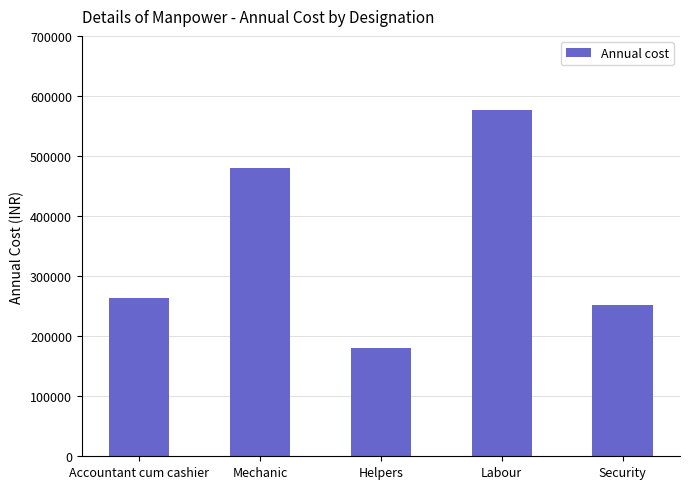

The chart shows a value of 314920 at Helpers. True or false?

False